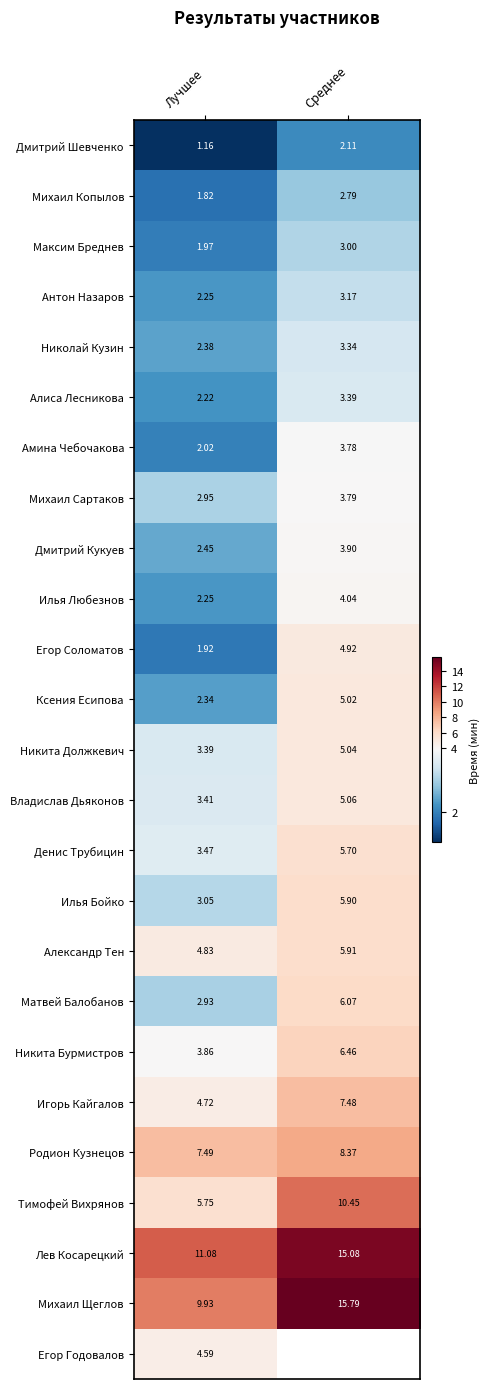

The Михаил Копылов series shows 1.3 at Среднее. True or false?

False